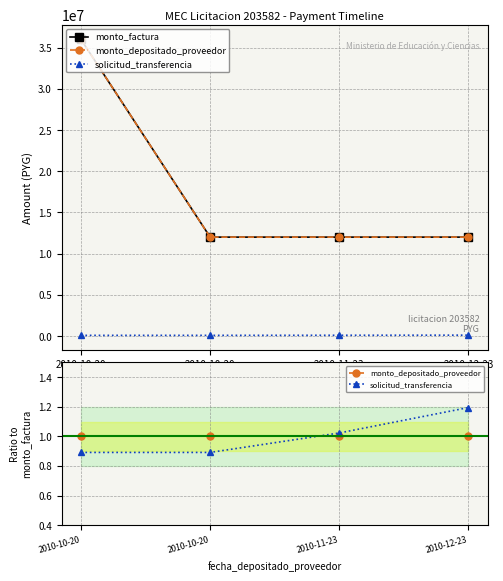

Is this an area chart (filled region under the line)?

No